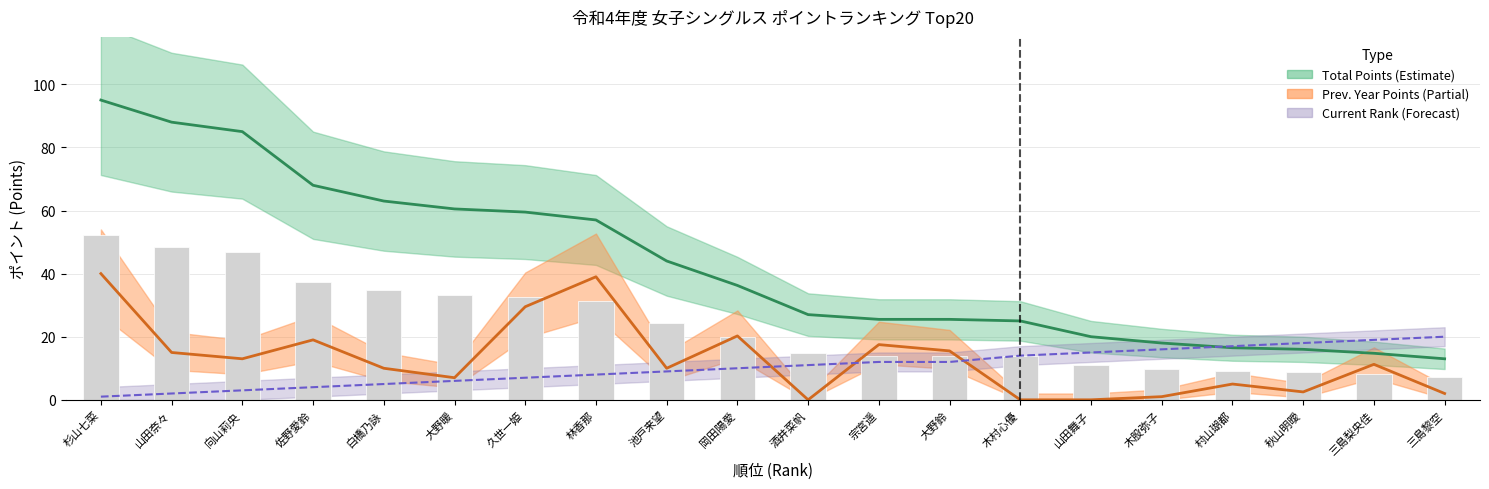

What is the difference between the highest and lowest values at 山田奈々?

86.0